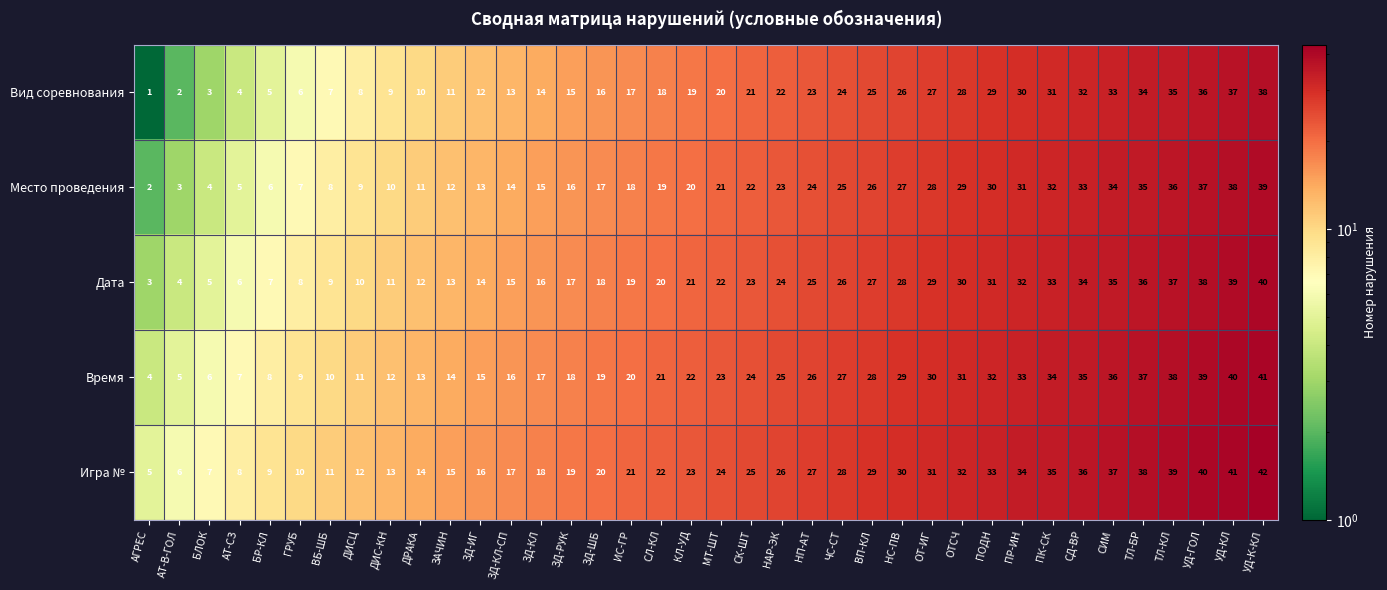

What is the difference between the highest and lowest values at НАР-ЭК?

4